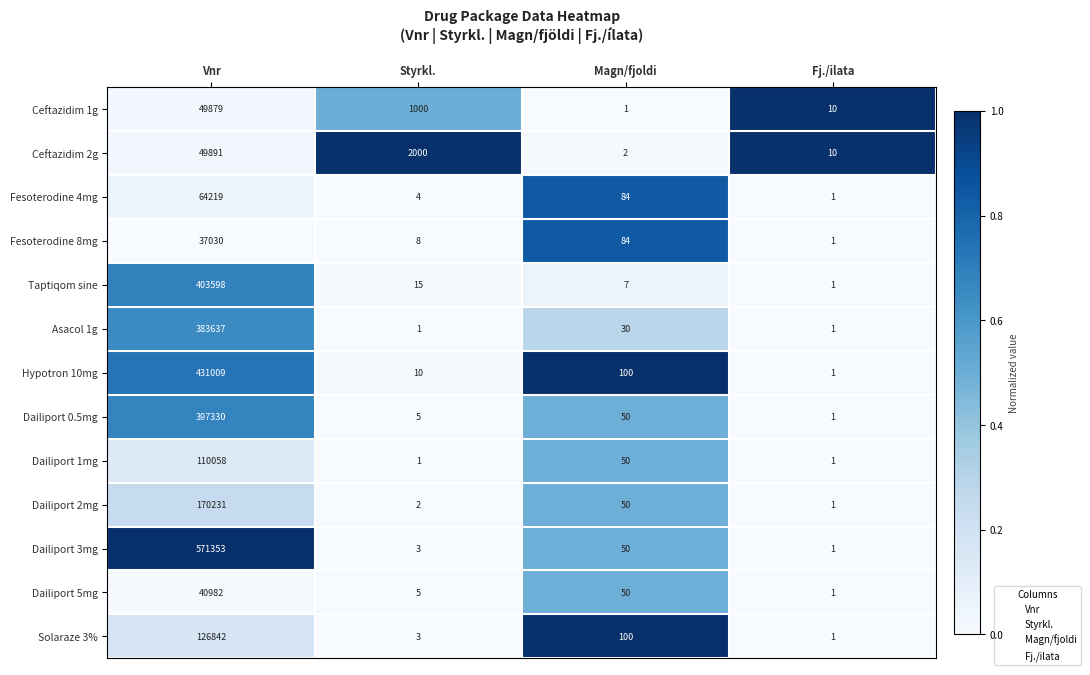

Rank the series by their maximum value, from highest to lowest.

Dailiport 3mg, Hypotron 10mg, Taptiqom sine, Dailiport 0.5mg, Asacol 1g, Dailiport 2mg, Solaraze 3%, Dailiport 1mg, Fesoterodine 4mg, Ceftazidim 2g, Ceftazidim 1g, Dailiport 5mg, Fesoterodine 8mg